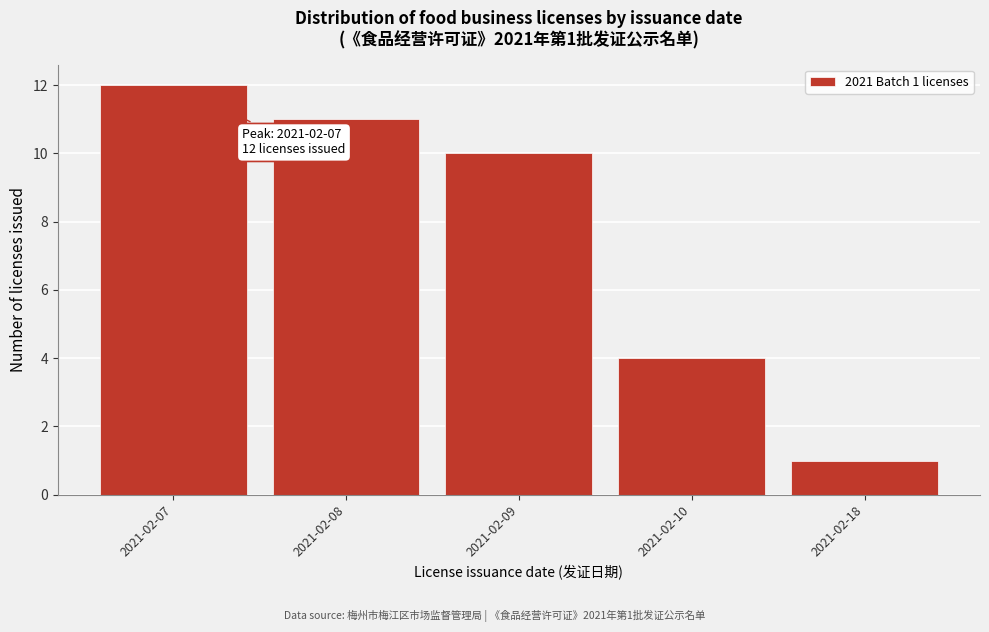

Reading left to right, extract all data points from this chart.

2021-02-07=12	2021-02-08=11	2021-02-09=10	2021-02-10=4	2021-02-18=1